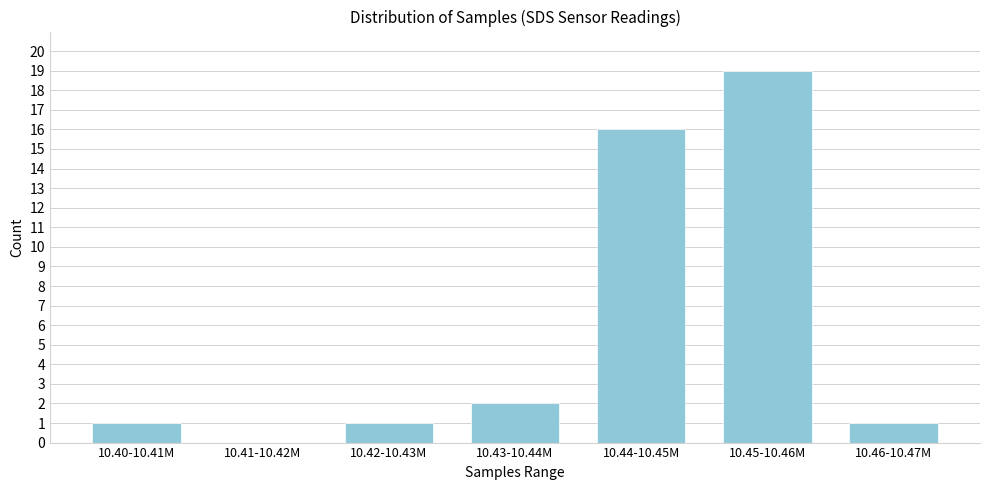

Reading right to left, transcribe all the data shown in this chart.

10.46-10.47M=1	10.45-10.46M=19	10.44-10.45M=16	10.43-10.44M=2	10.42-10.43M=1	10.41-10.42M=0	10.40-10.41M=1